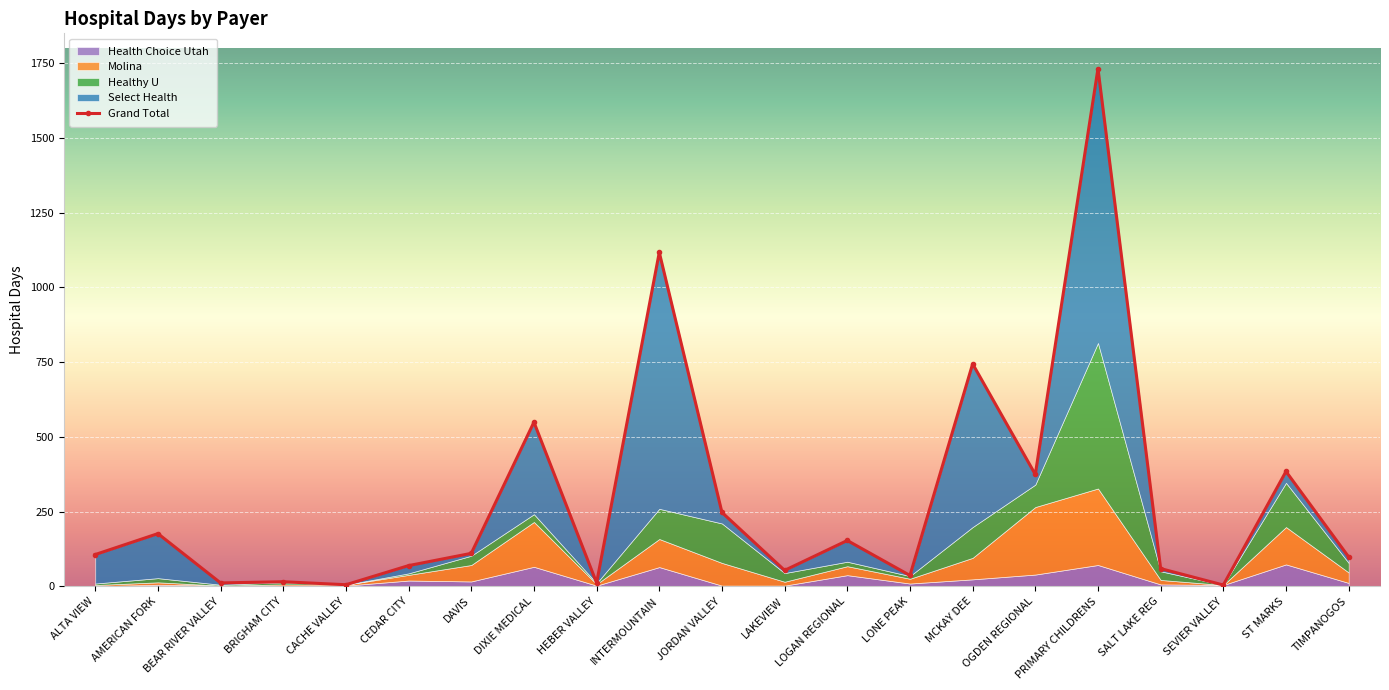

What are all the series names shown in the legend?

Health Choice Utah, Healthy U, Molina, Select Health, Grand Total